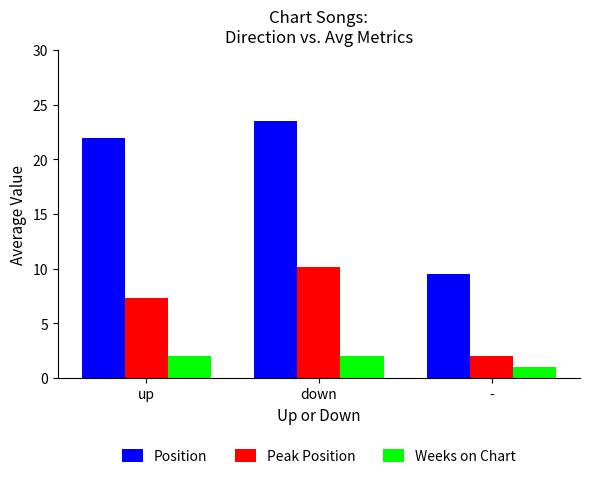

Does the chart contain stacked bars?

No